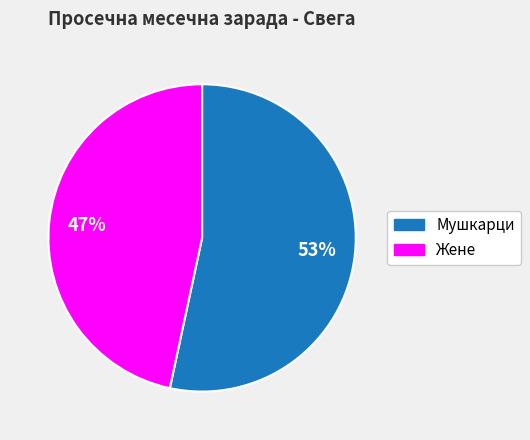

To the nearest percent, what is the average slice percentage?

50%